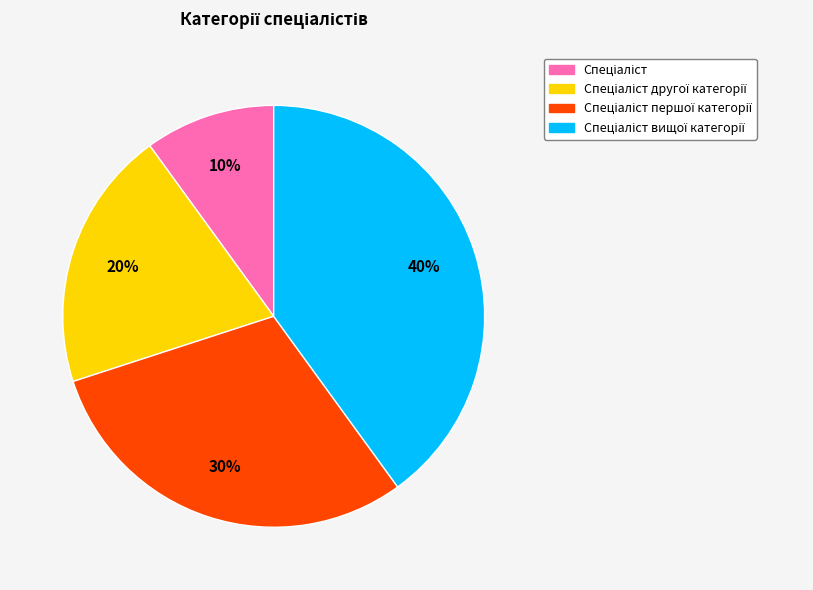

To the nearest percent, what is the average slice percentage?

25%